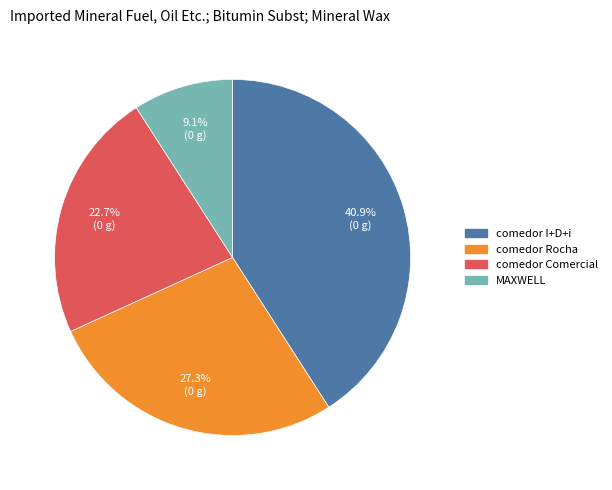

Is there a majority slice in this chart?

No